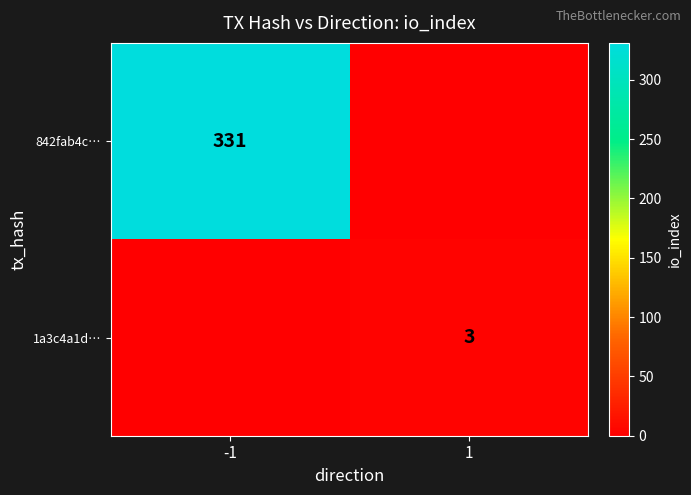

At which category is the sum across all series the highest?

-1